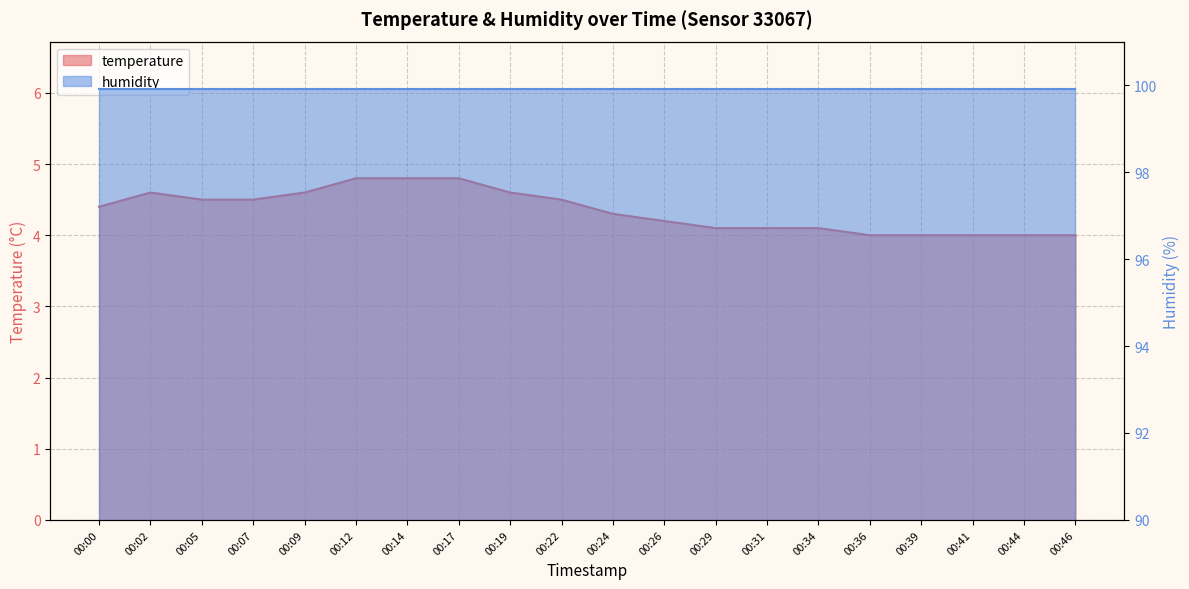

What is the greatest value displayed?

4.8